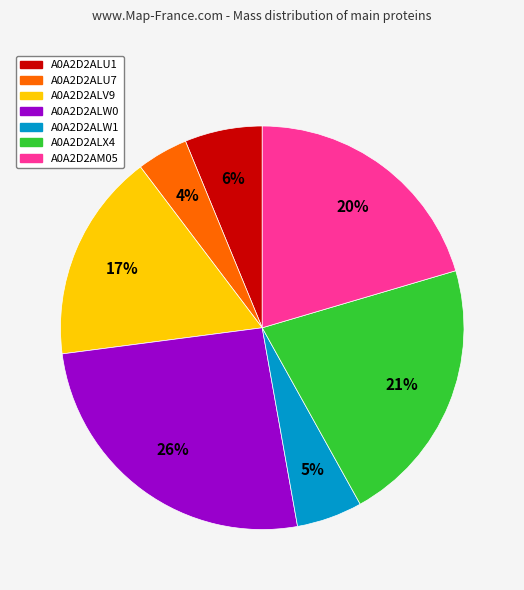

Combined, do A0A2D2ALW1 and A0A2D2ALV9 account for over 50%?

No